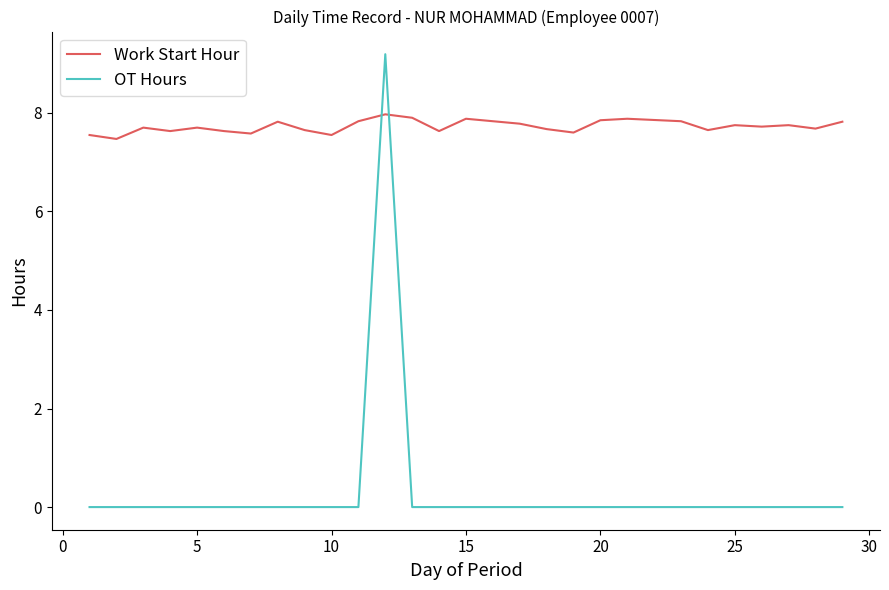

List the series in order of their peak value, highest first.

OT Hours, Work Start Hour